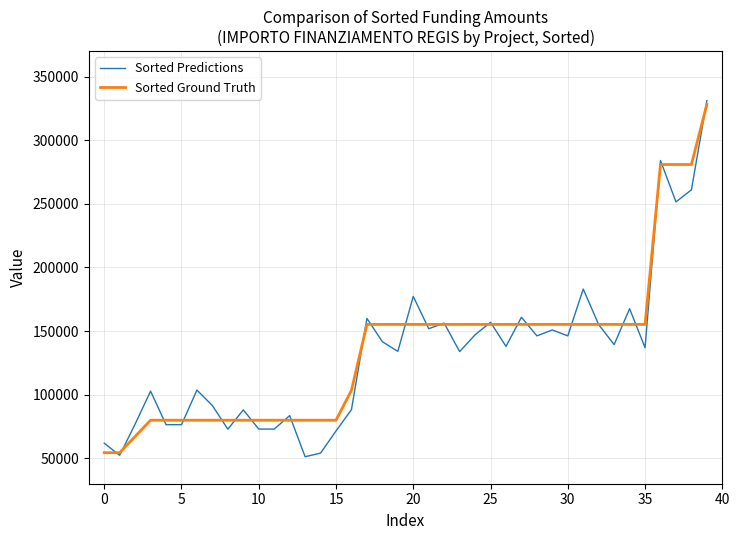

What is the minimum value shown in the chart?

51222.8